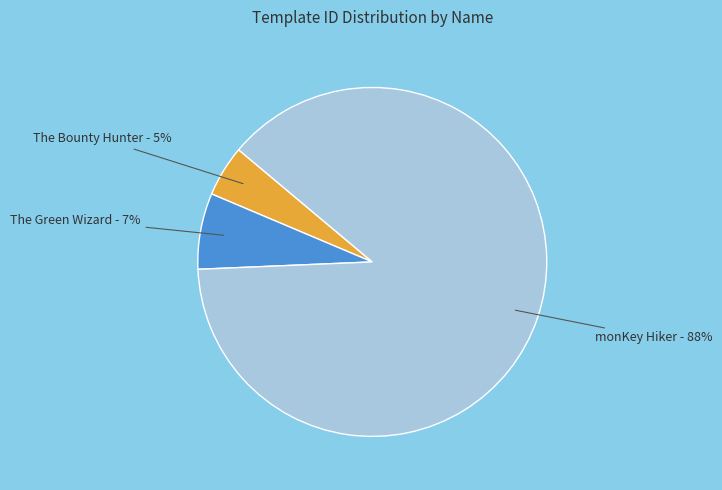

To the nearest percent, what is the difference between the largest and smallest slice percentages?

83%